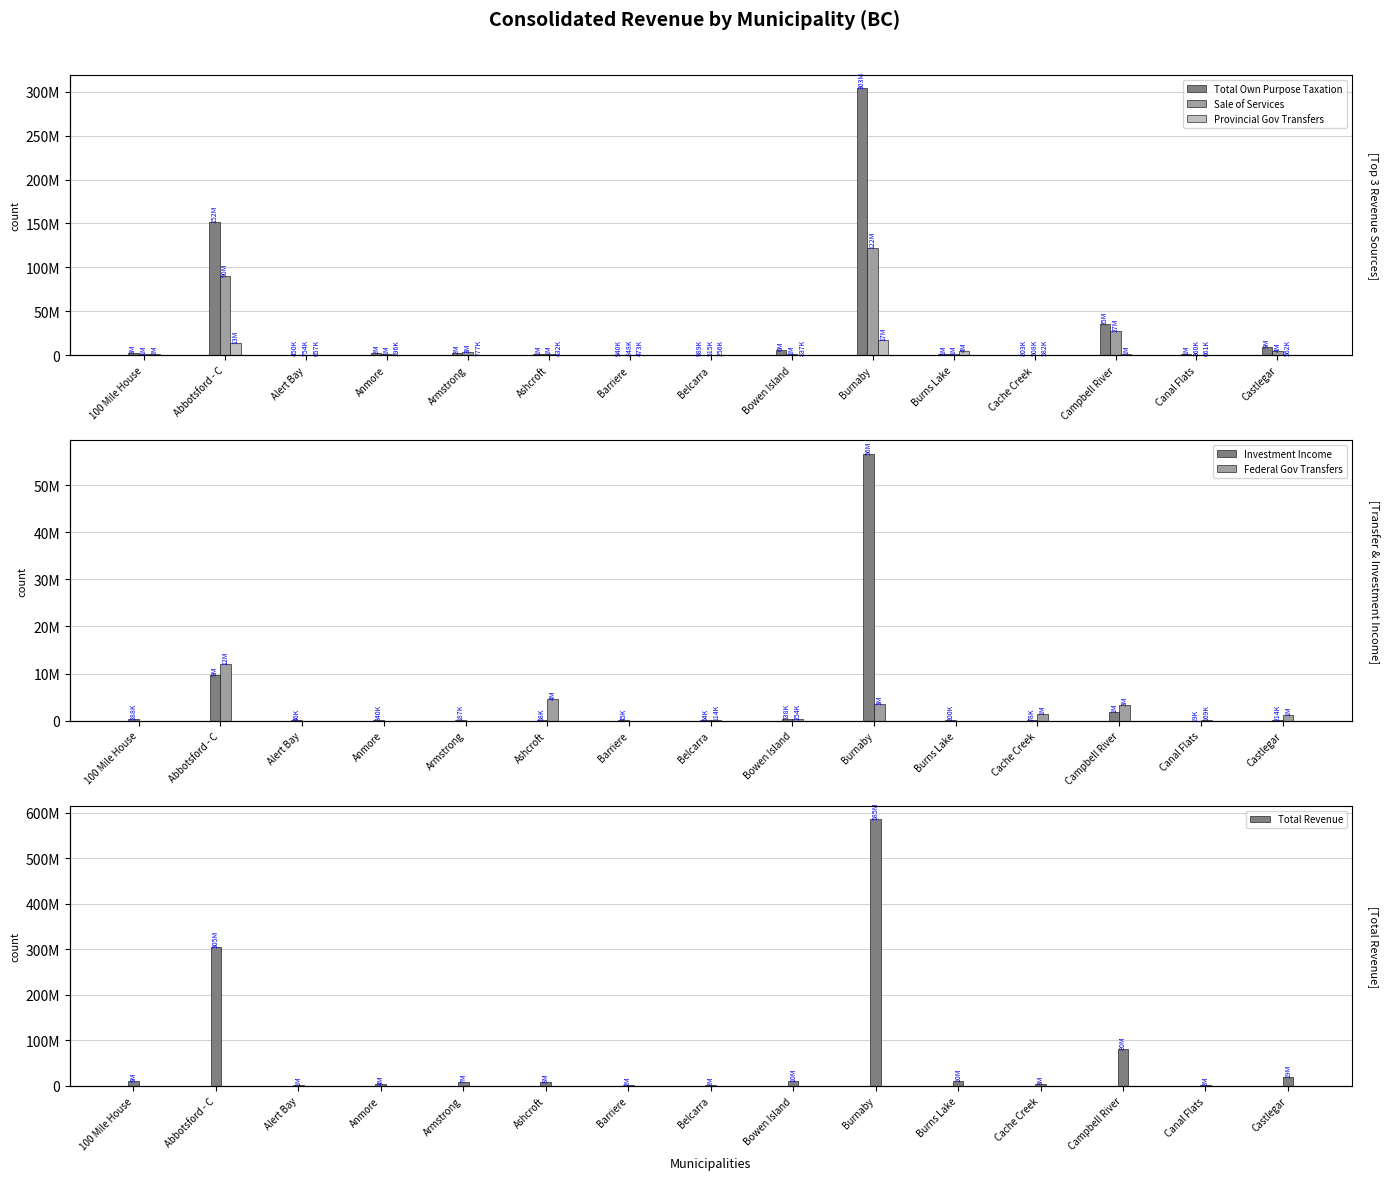

Where is Provincial Gov Transfers nearest to the value 8680308?

Burns Lake